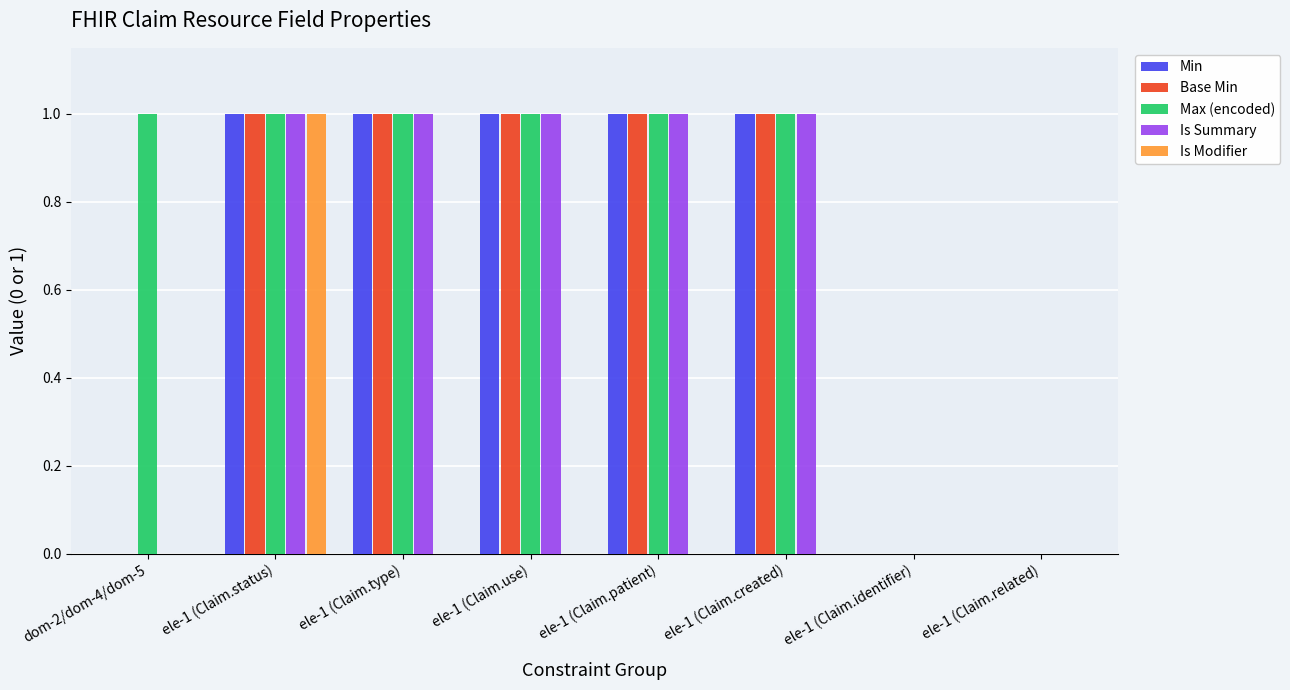

The value of Base Min at ele-1 (Claim.related) is 0. True or false?

True